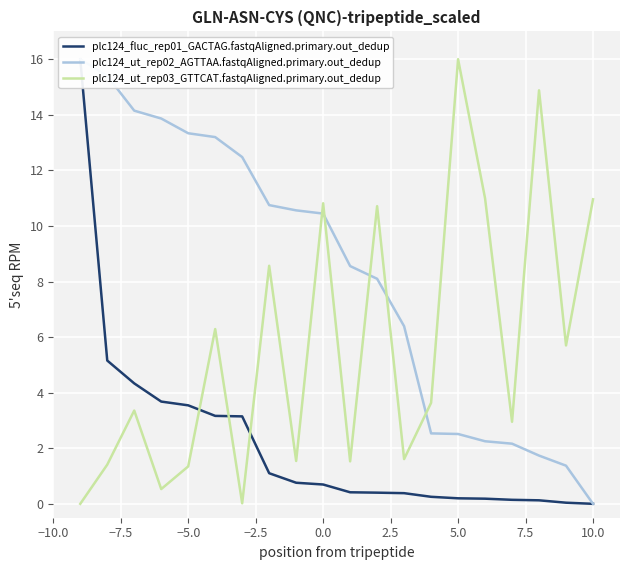

At which label does plc124_ut_rep03_GTTCAT.fastqAligned.primary.out_dedup reach its peak?

5.0